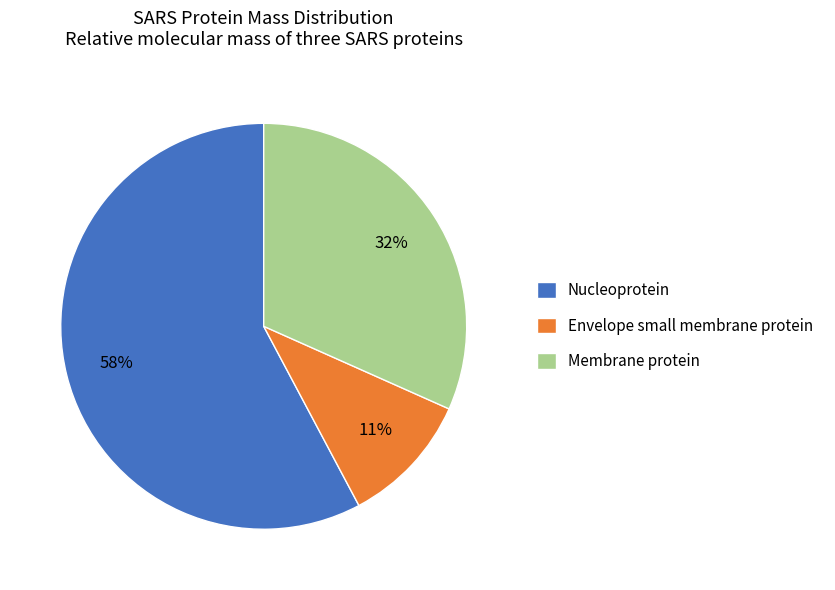

How many slices are in this pie chart?

3